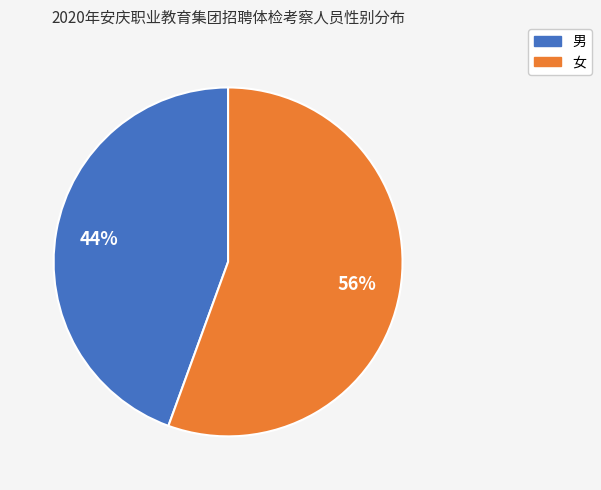

Is it true that 女 is 49% of the pie?

False